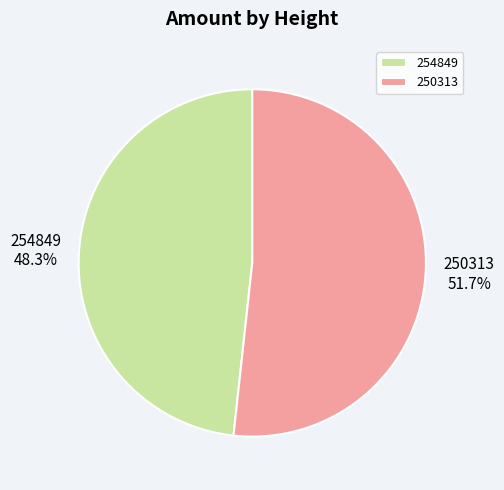

To the nearest percent, what portion does 254849 represent?

48%